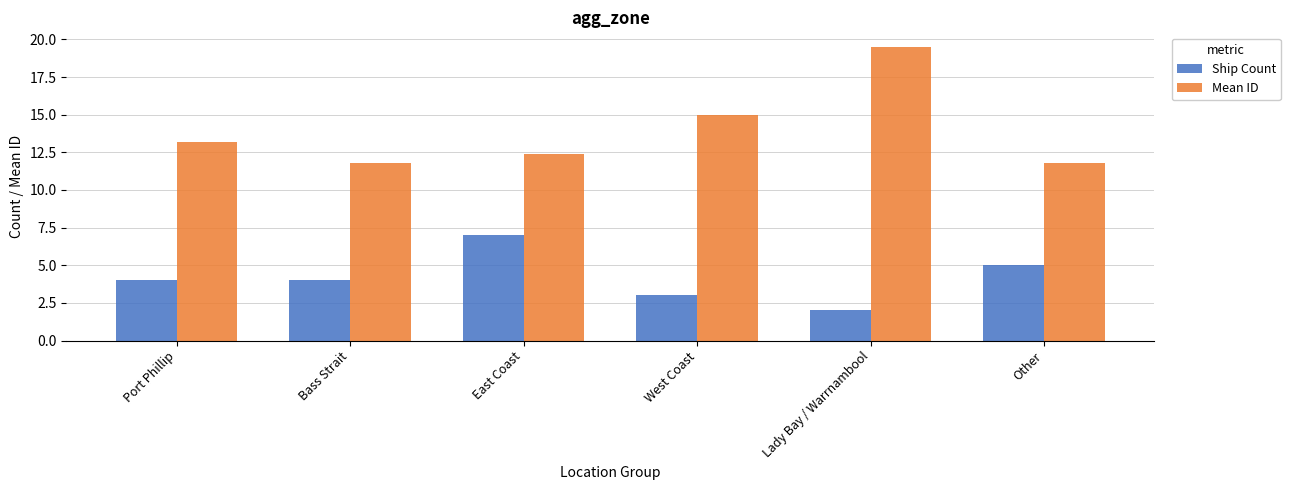

Which label corresponds to the largest value in the chart?

Lady Bay / Warrnambool